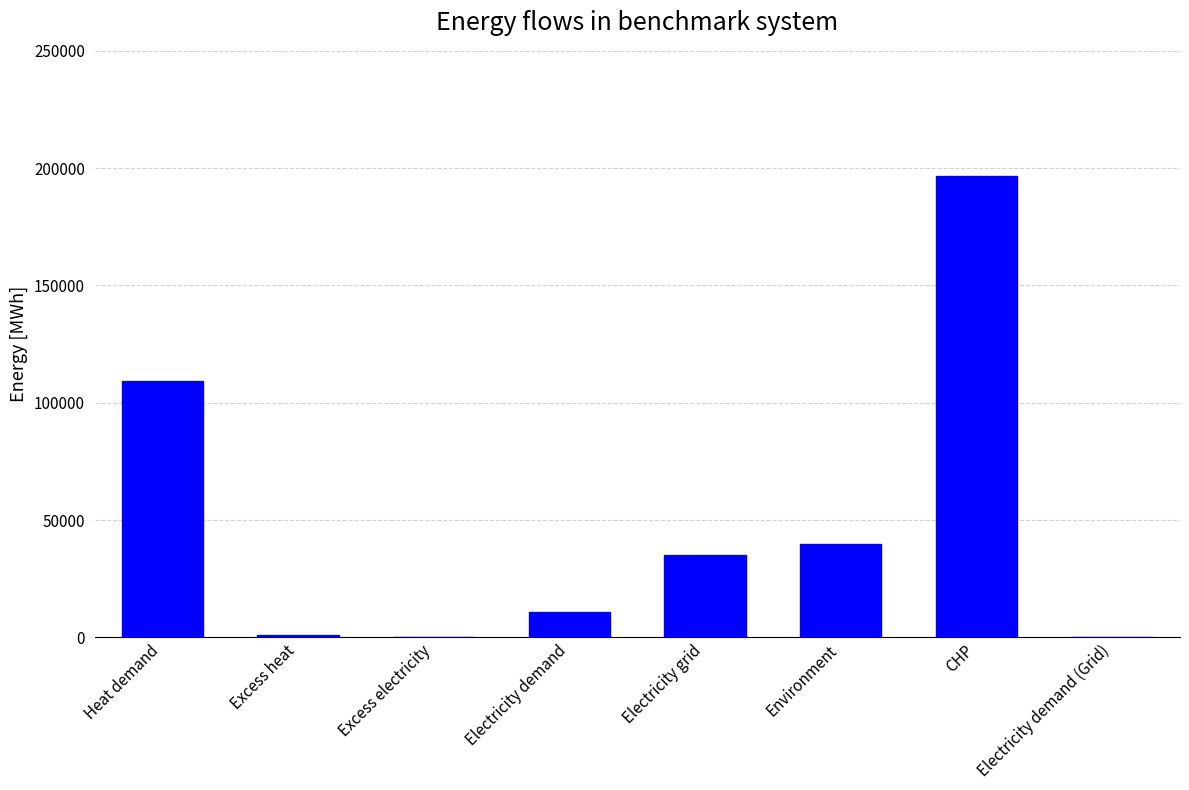

What is the sum of the values at CHP and Excess electricity?

196576